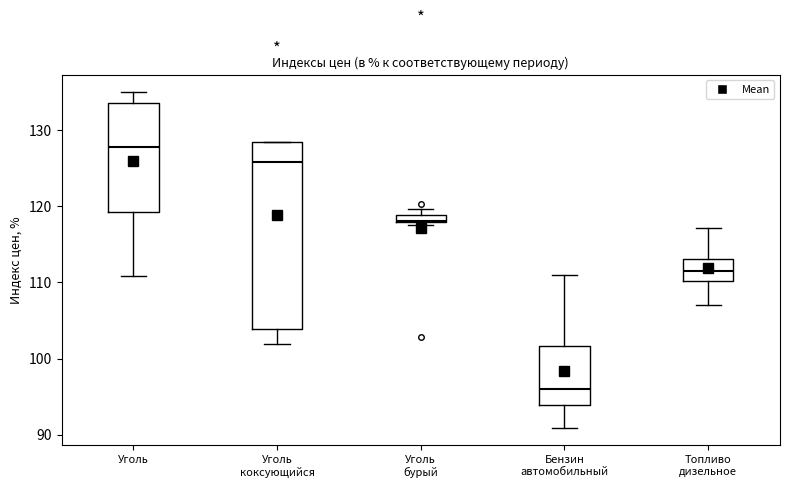

Which box is the tallest, from its lower edge to its upper edge?

Уголь коксующийся